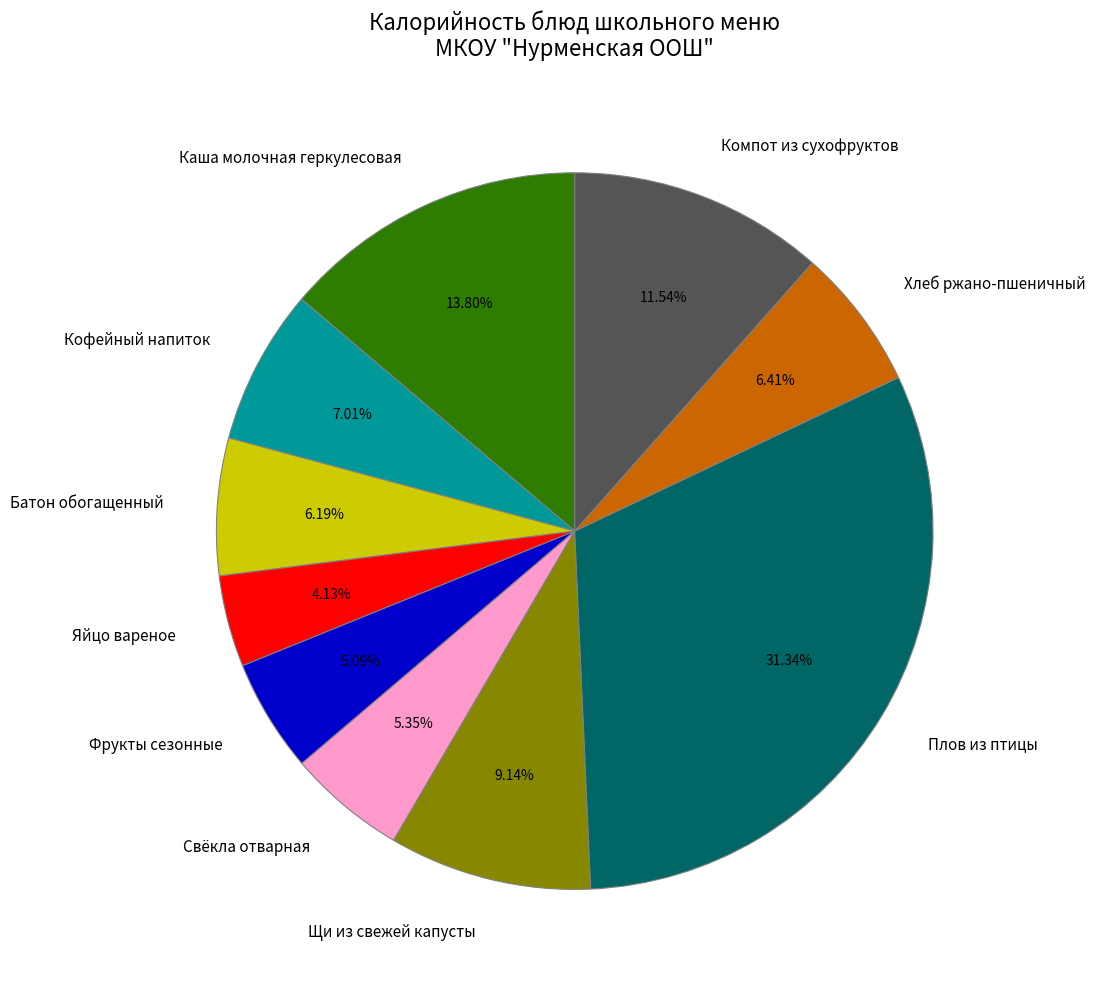

Between Щи из свежей капусты and Батон обогащенный, which is larger?

Щи из свежей капусты